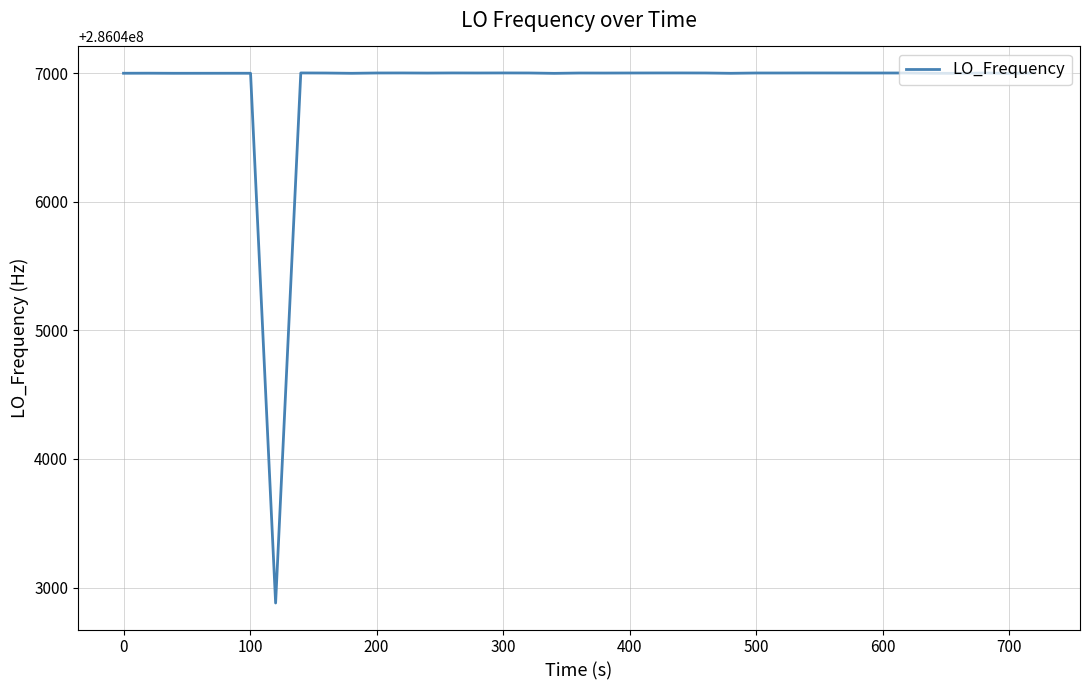

What is the smallest value displayed?

286042879.4